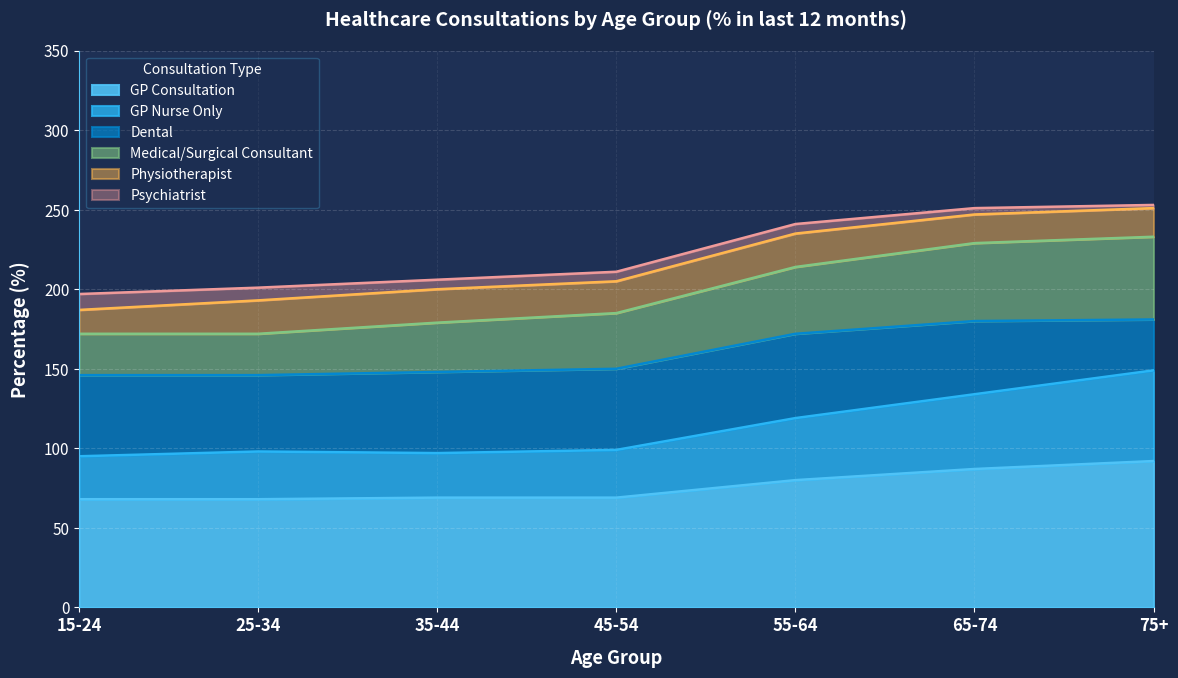

At how many categories does at least one series exceed 116?

7